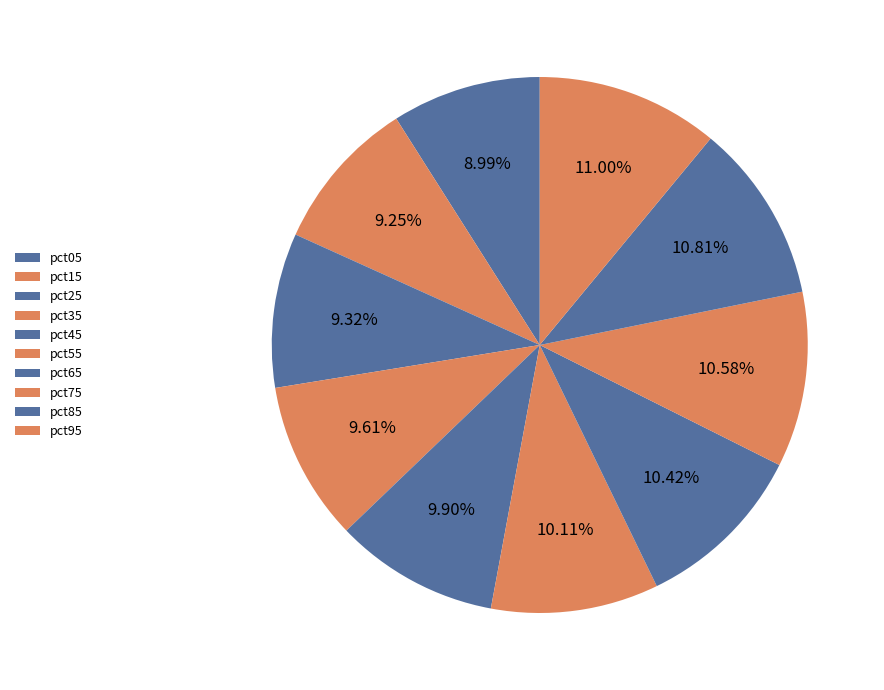

What is the smallest slice in the pie chart?

pct05